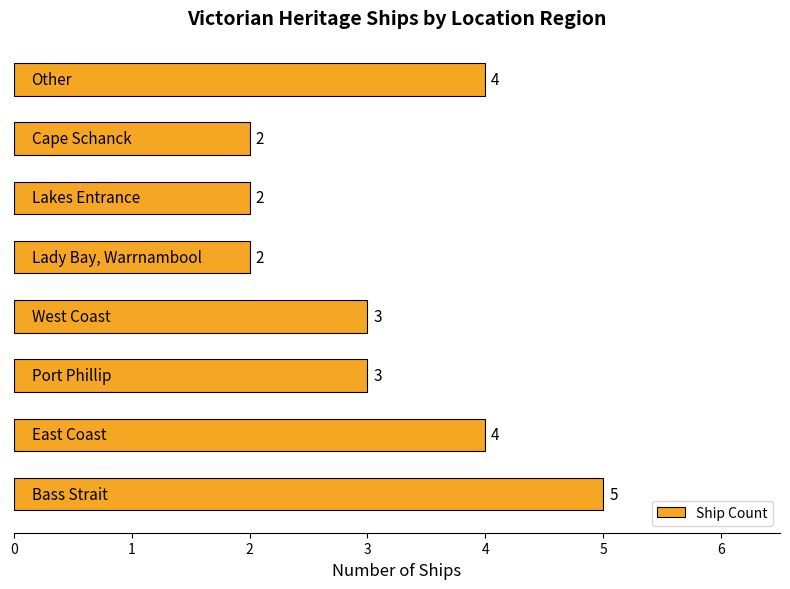

How many distinct data groups are displayed?

1